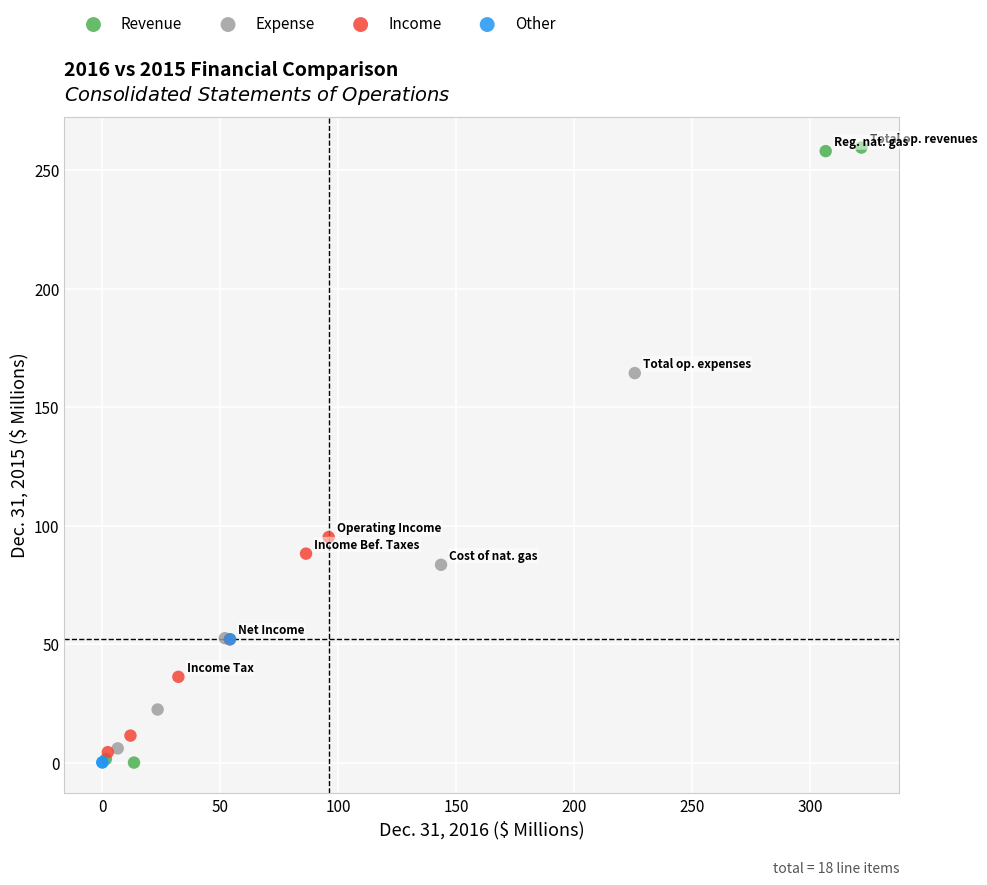

Which series contains the highest Y value?

Revenue